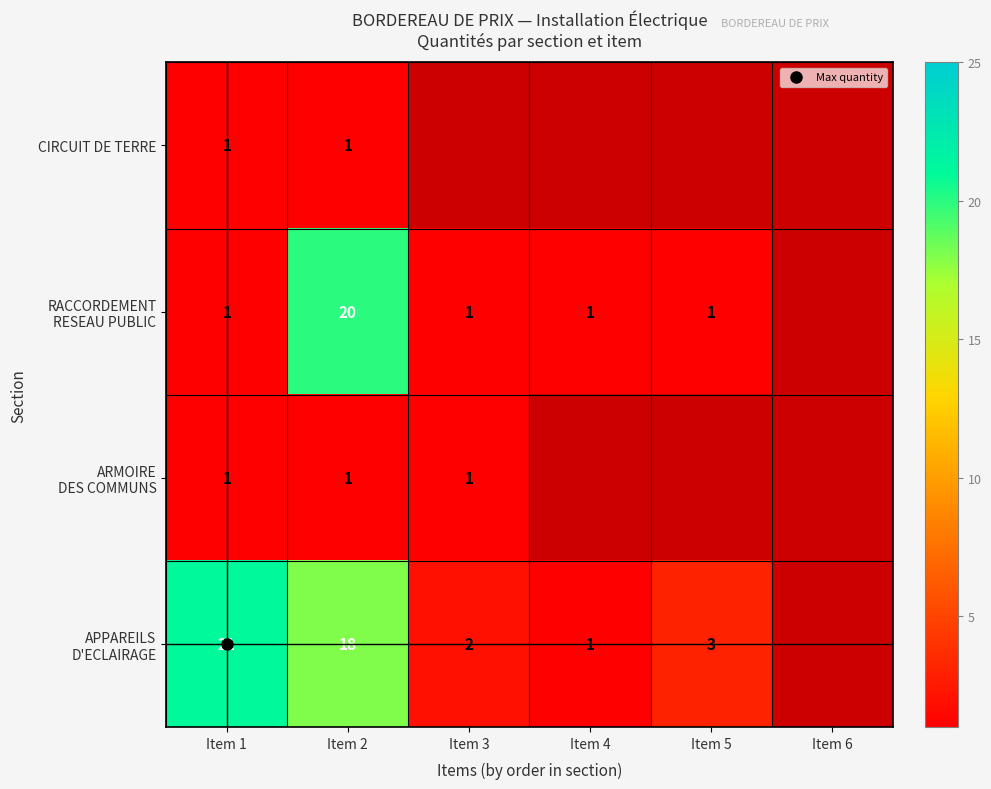

The CIRCUIT DE TERRE series shows 0.5 at Item 1. True or false?

False